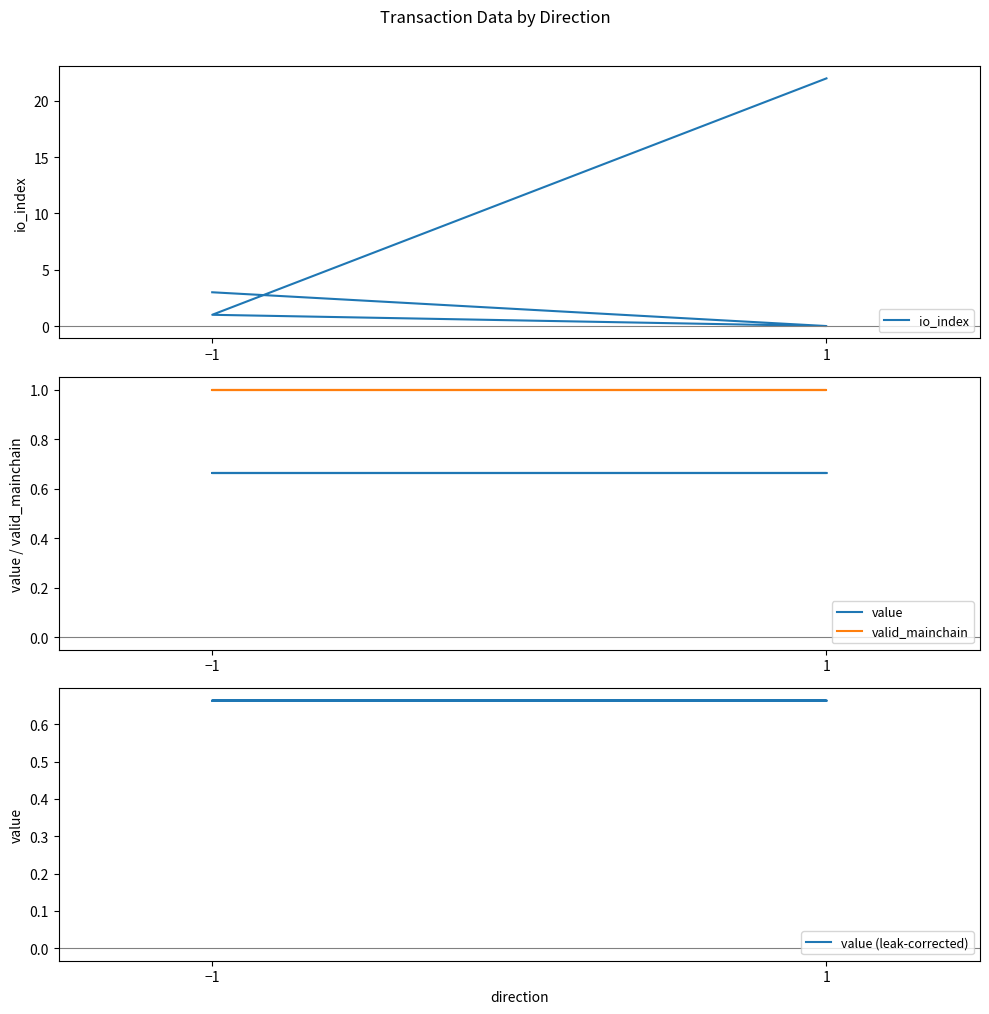

True or false: valid_mainchain has more than 1 points higher than both neighbors.

False